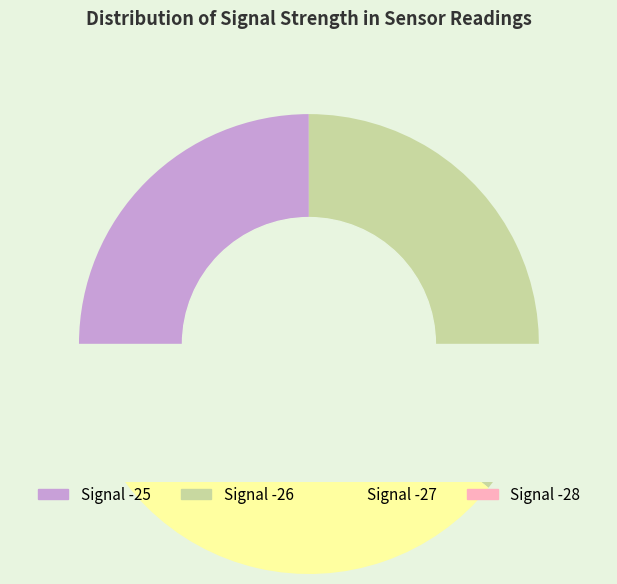

Does any single category account for the majority?

No